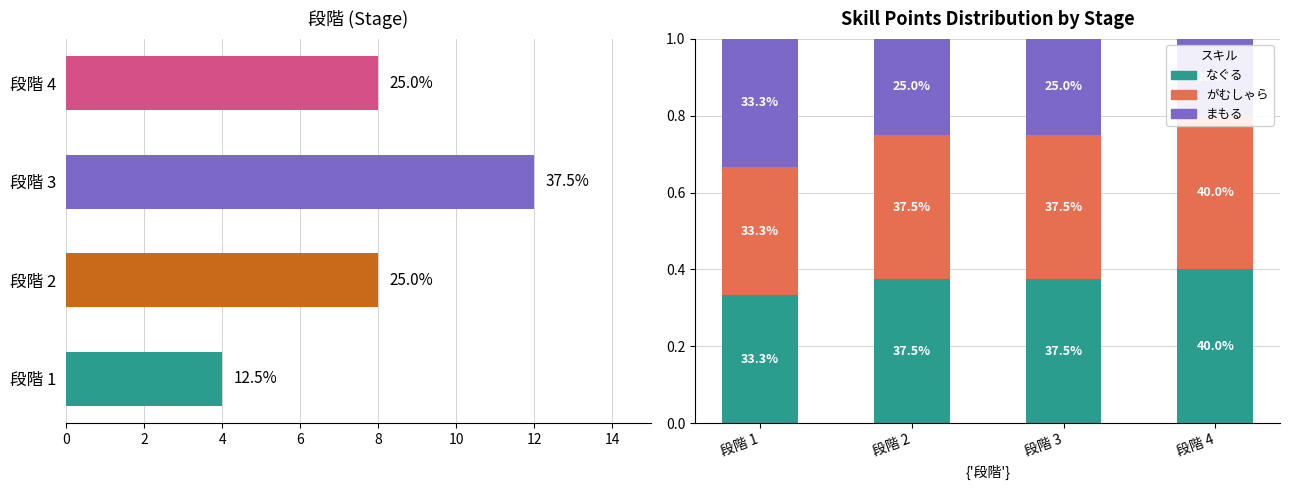

How many series are shown in this chart?

3